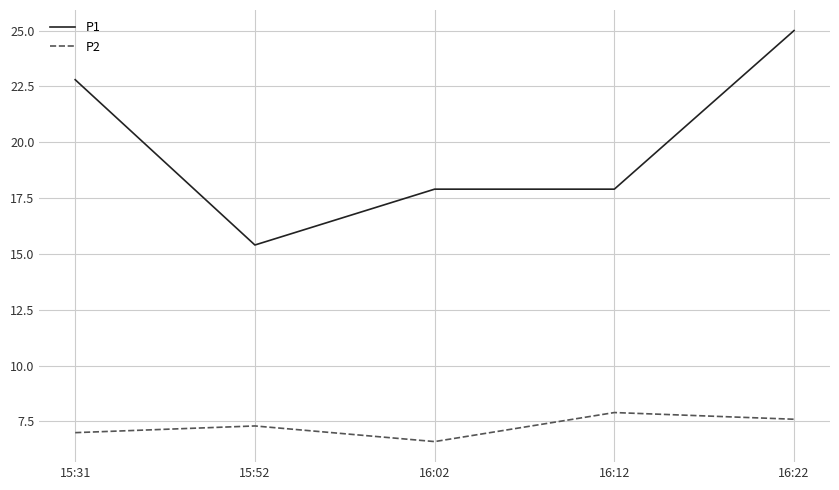

What is the sum of all P1 values?

99.0